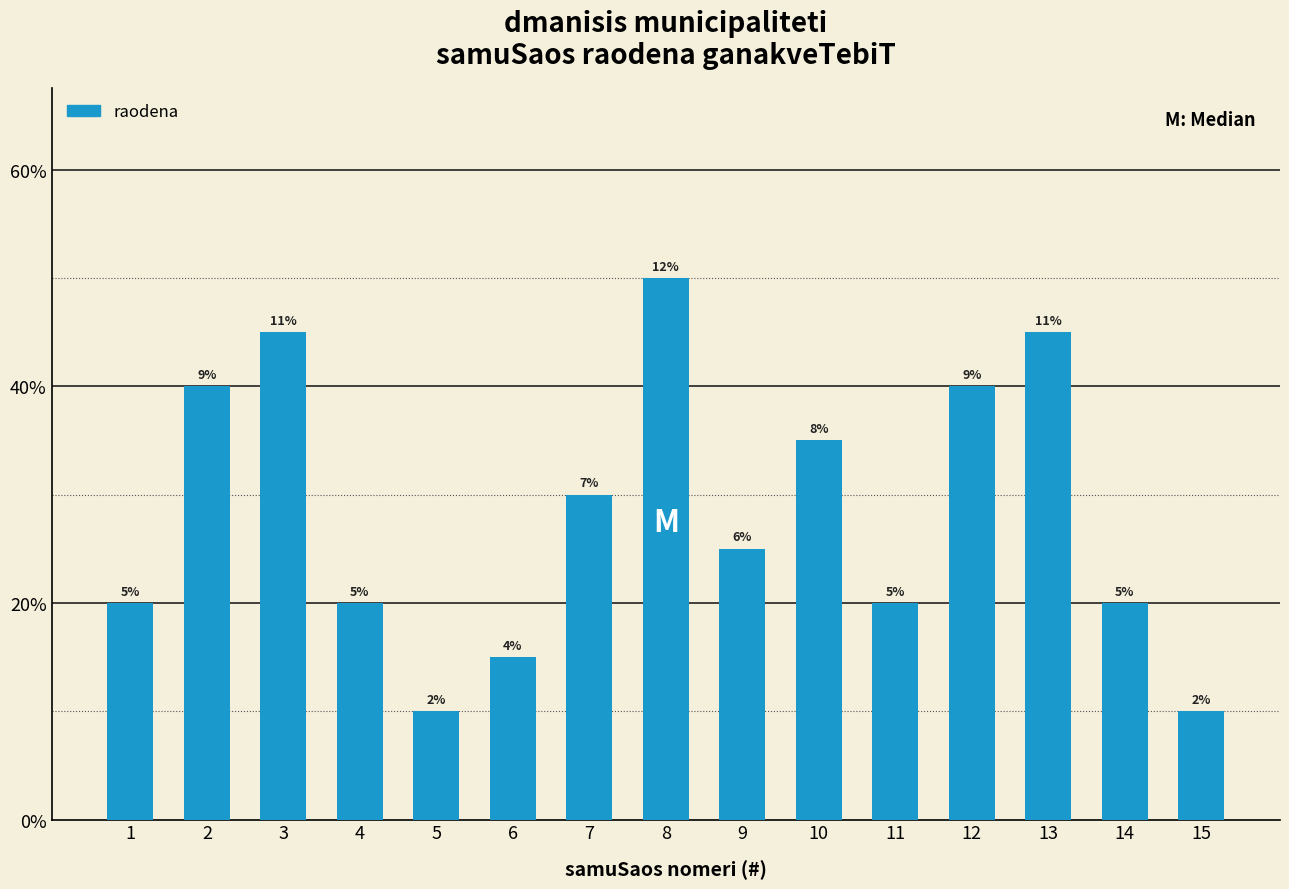

What is the average value?

0.3